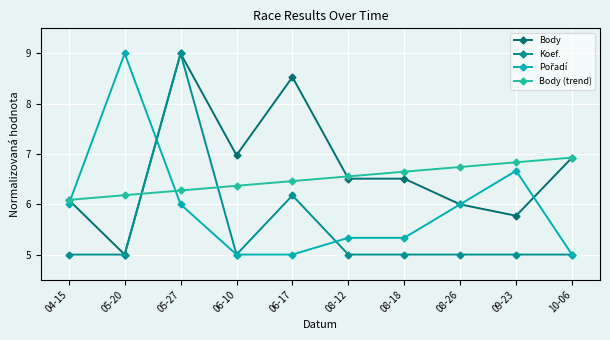

True or false: Koef. has a value of 5.0 at 10-06.

True